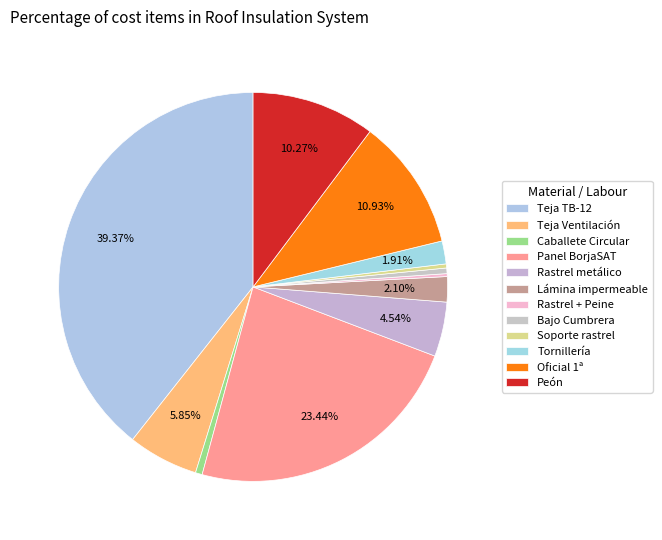

To the nearest percent, what portion does Caballete Circular represent?

1%